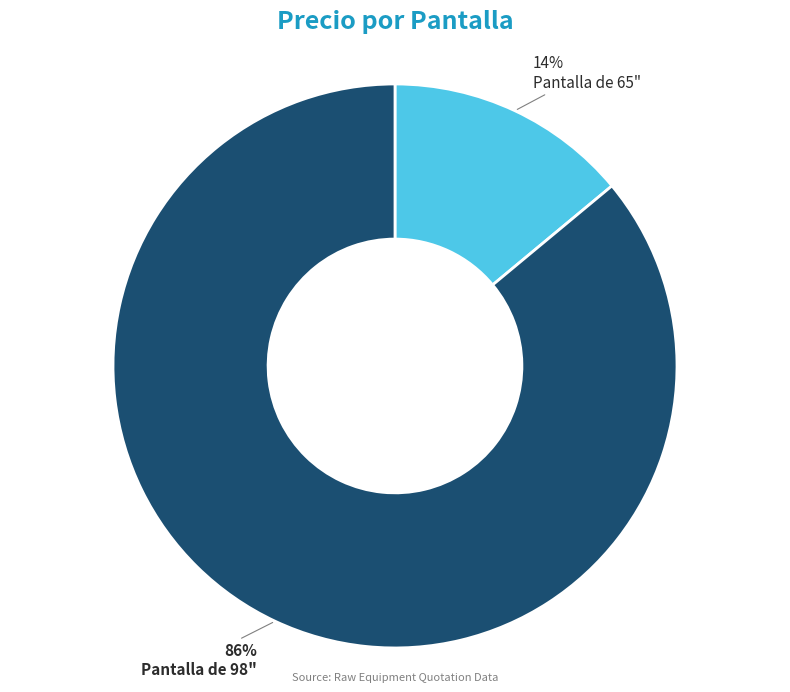

How many slices are in this pie chart?

2